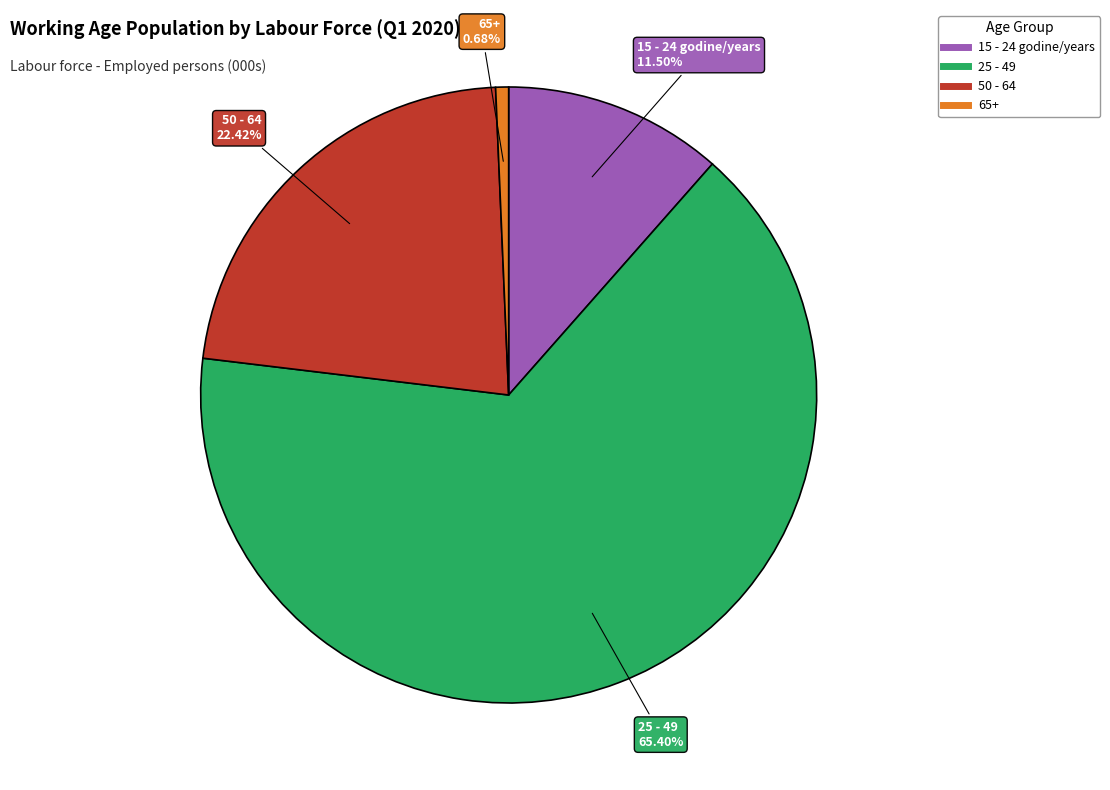

Which has a higher value, 65+ or 15 - 24 godine/years?

15 - 24 godine/years